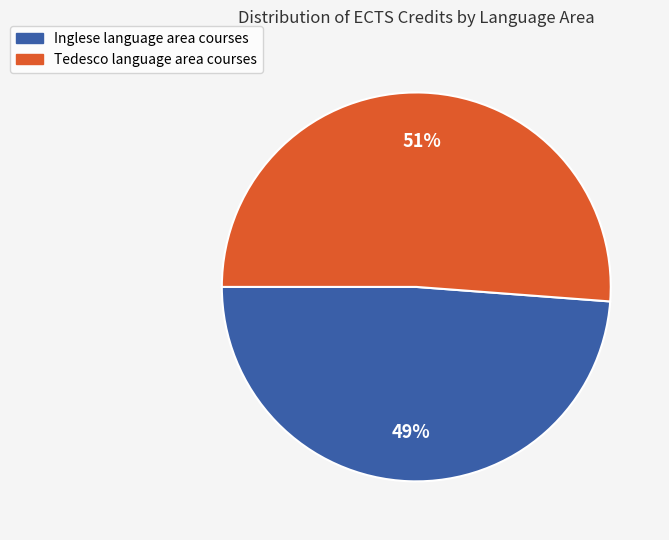

Is there any slice that represents more than half of the pie?

Yes